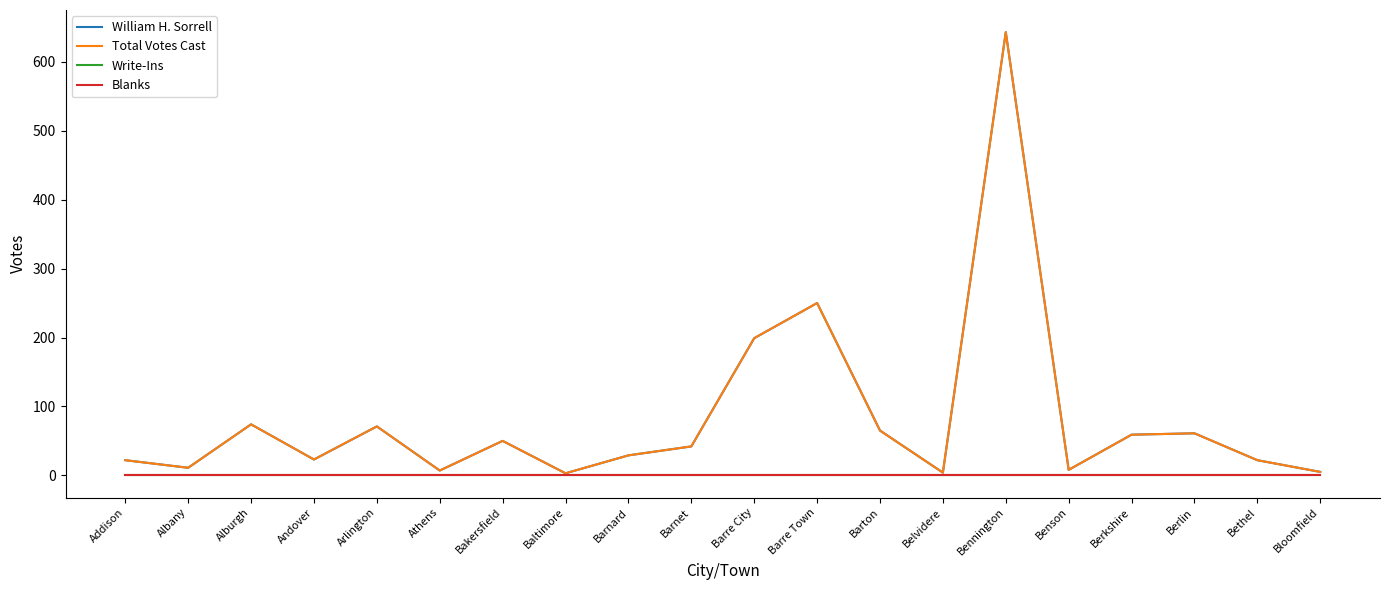

Does the chart have visible grid lines?

No